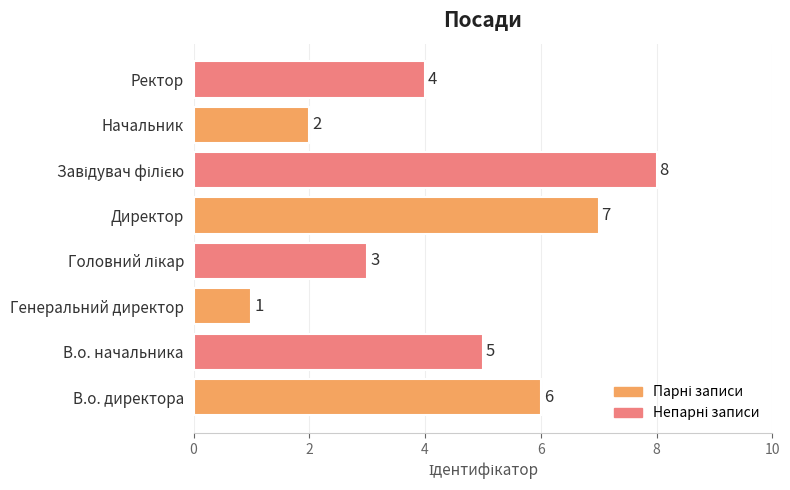

Is it true that the value at Ректор is 4?

True